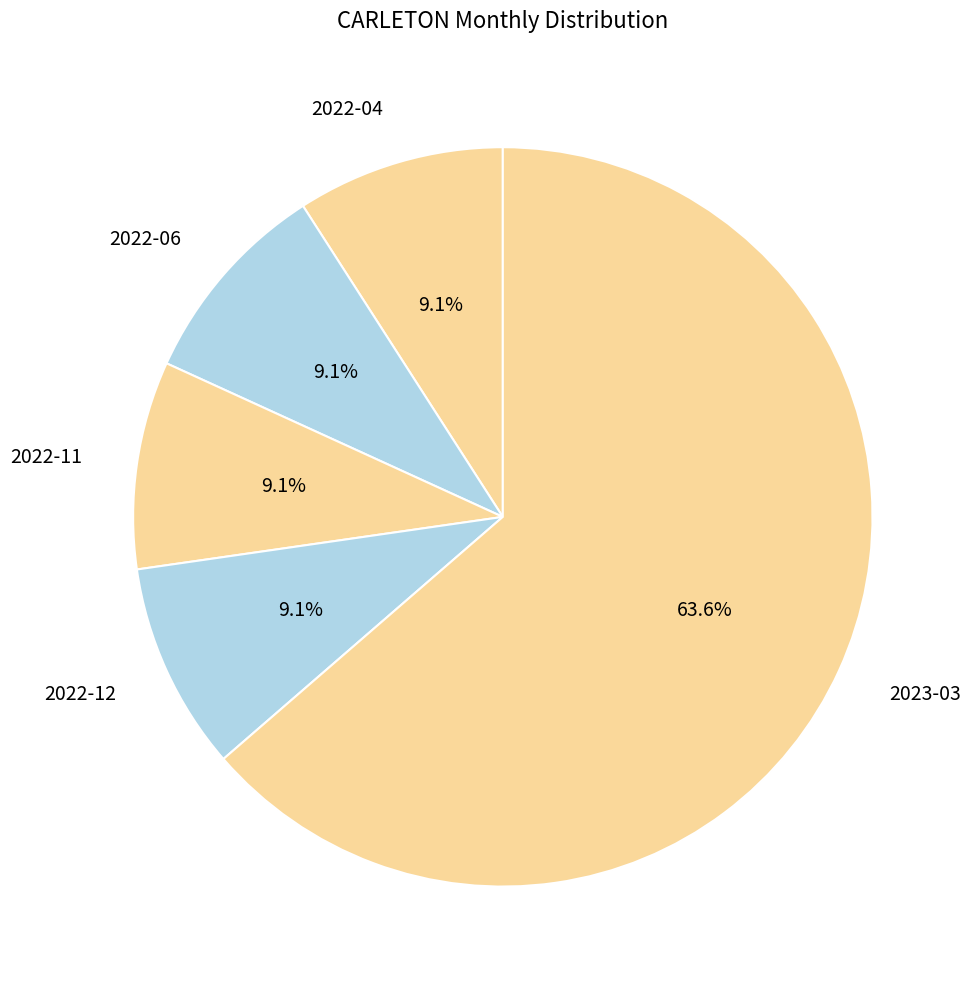

Which category has the biggest portion of the pie?

2023-03